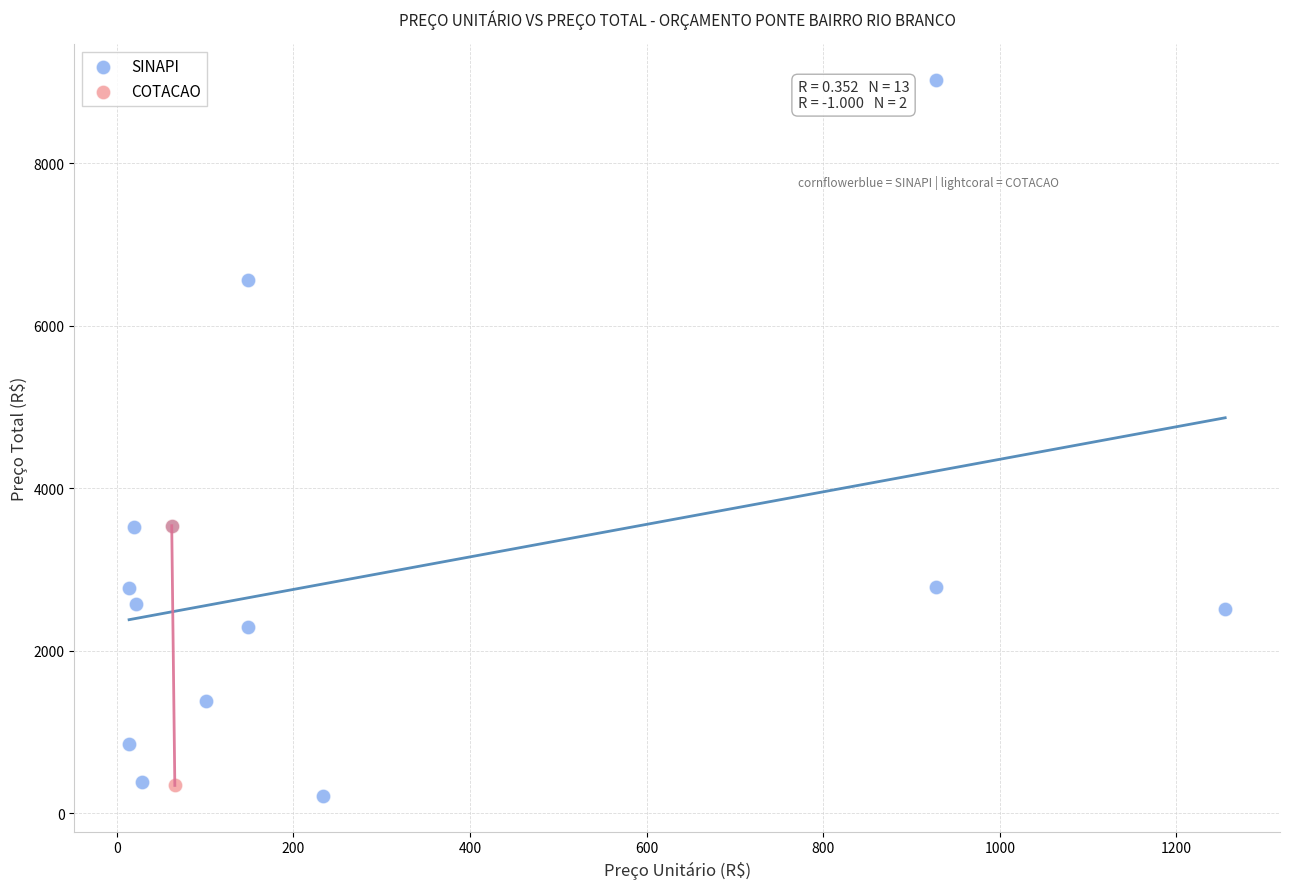

What are all the series names shown in the legend?

SINAPI, COTACAO